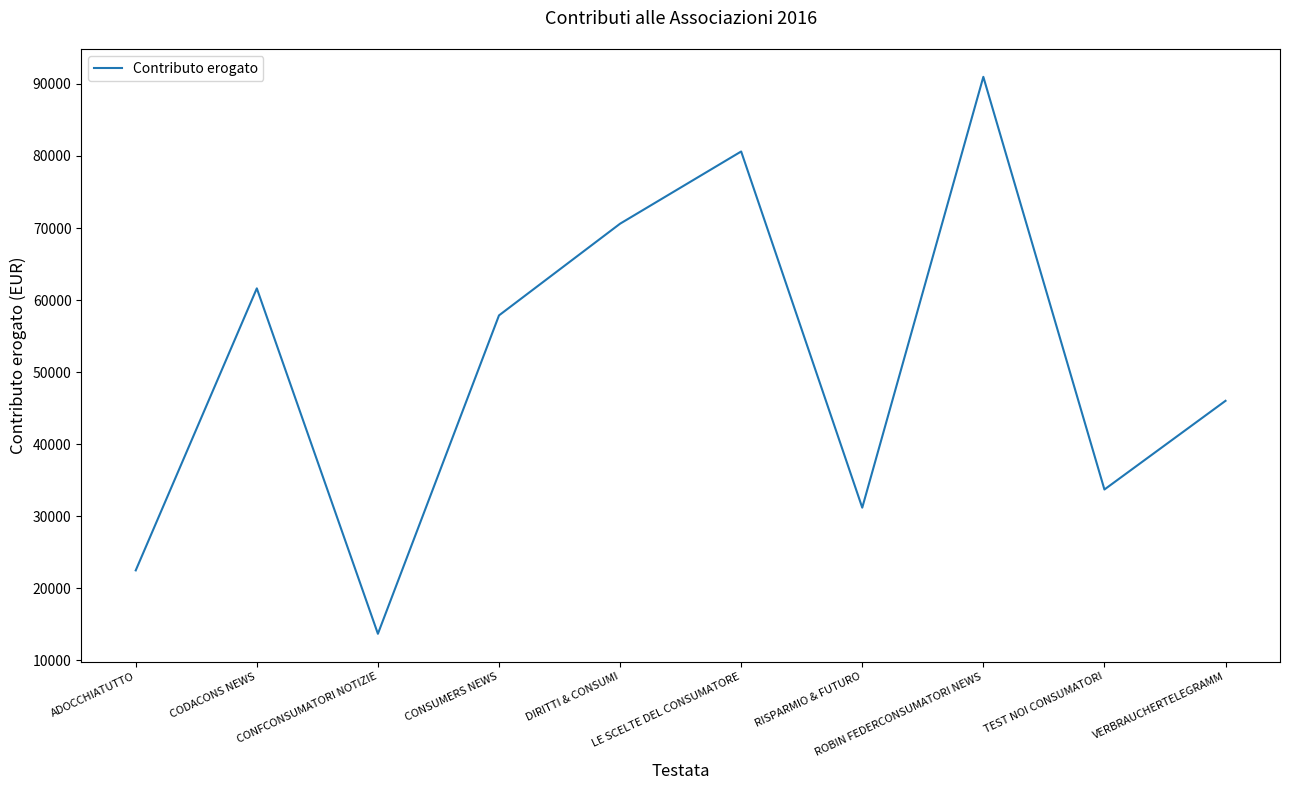

How many lines are shown in the chart?

1